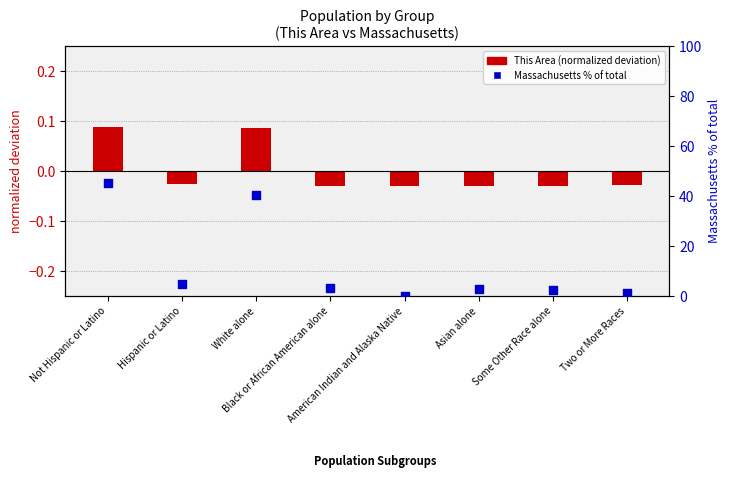

At how many categories does at least one series exceed 41?

1